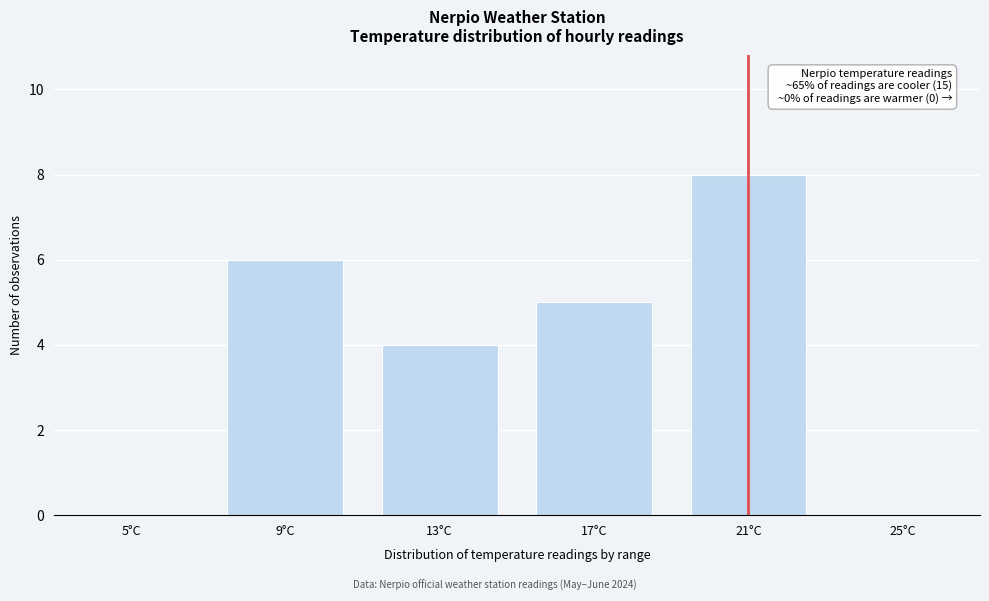

Reading left to right, list all the values displayed in this chart.

5°C=0	9°C=6	13°C=4	17°C=5	21°C=8	25°C=0